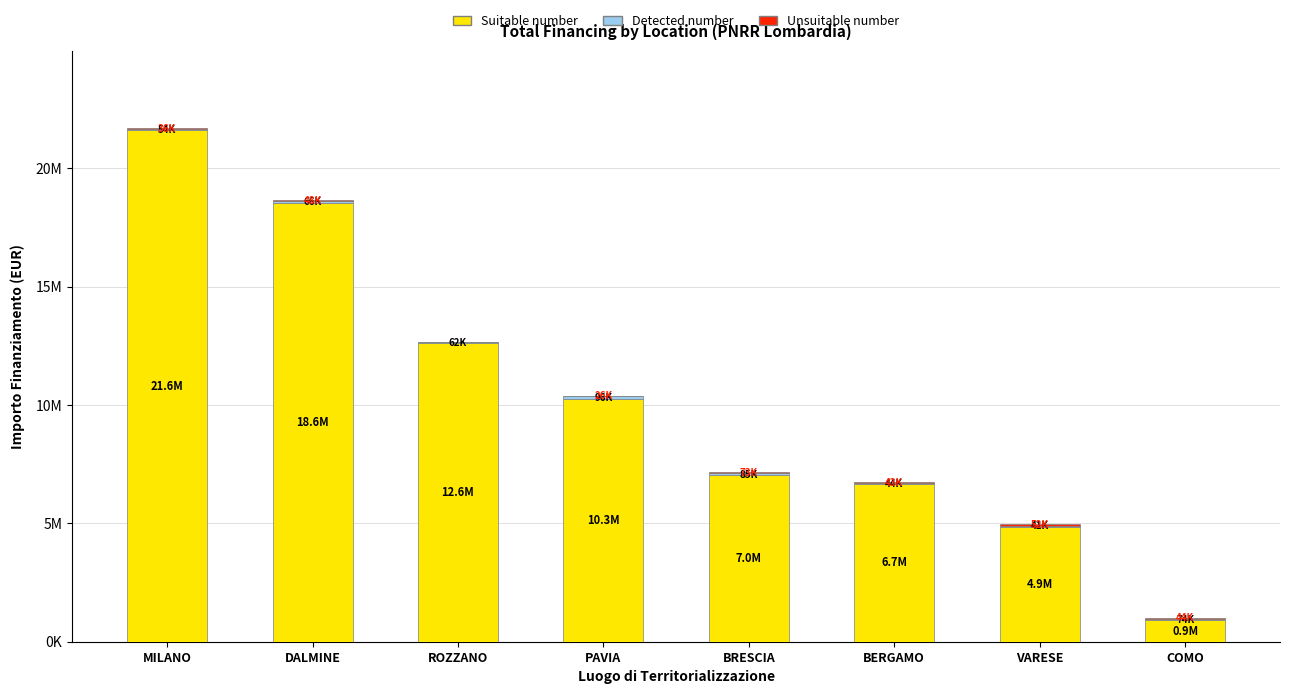

Does the chart contain stacked bars?

Yes